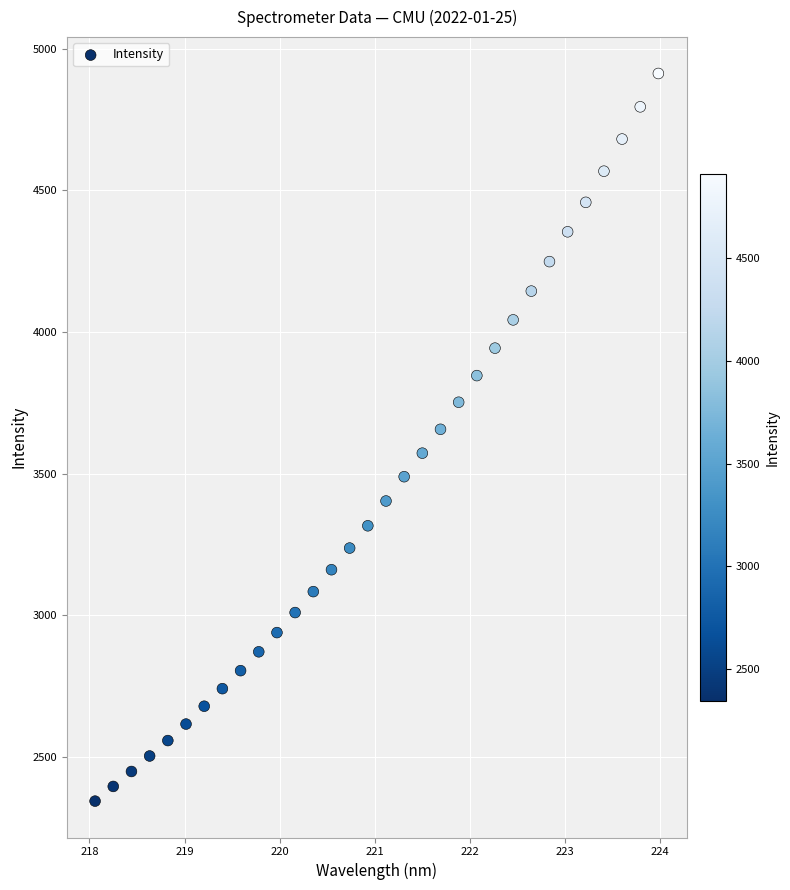

What is the range of Y values (max minus min)?

2568.8